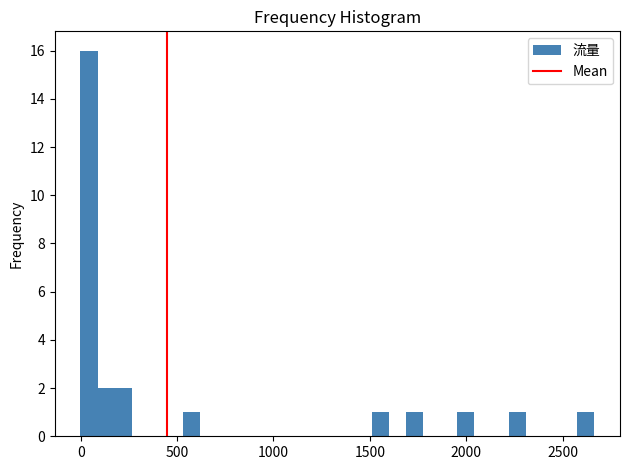

Around what value on the x-axis is the tallest bar? Give the approximate position of its centre, as read against the axis.

50